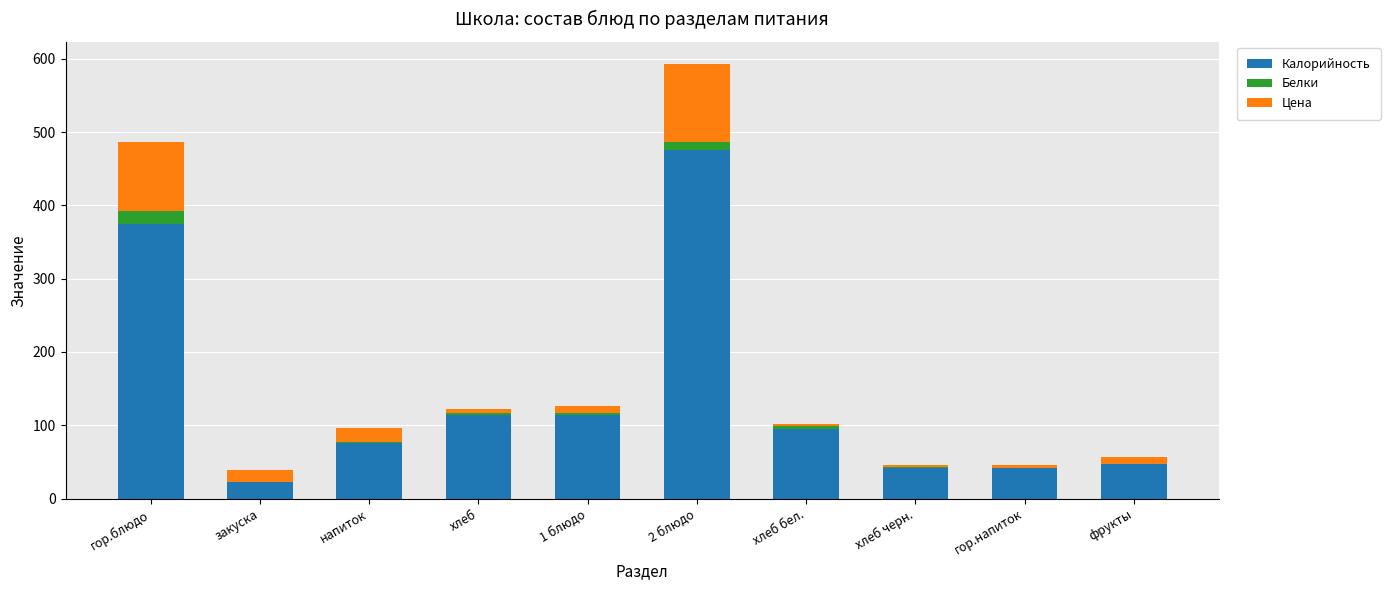

How many data points does each series have?

10